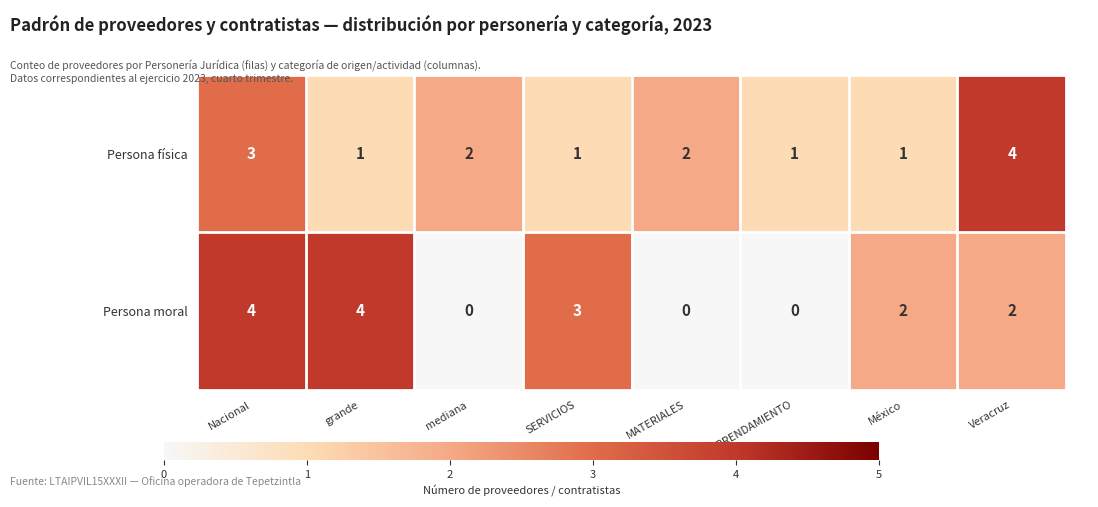

How many series are shown in this chart?

2